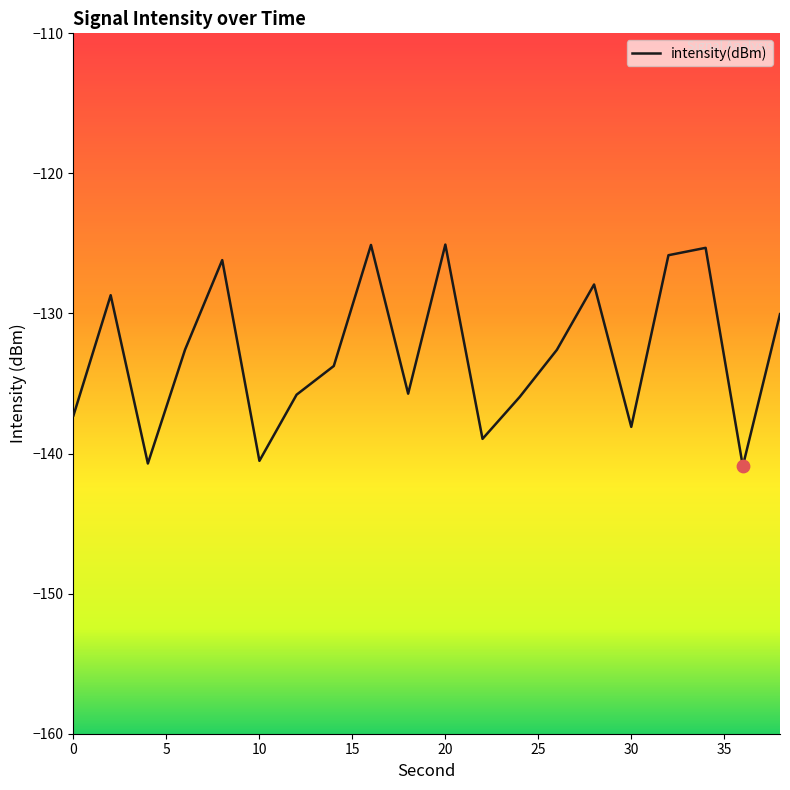

What is the difference between the maximum and minimum values?

15.8